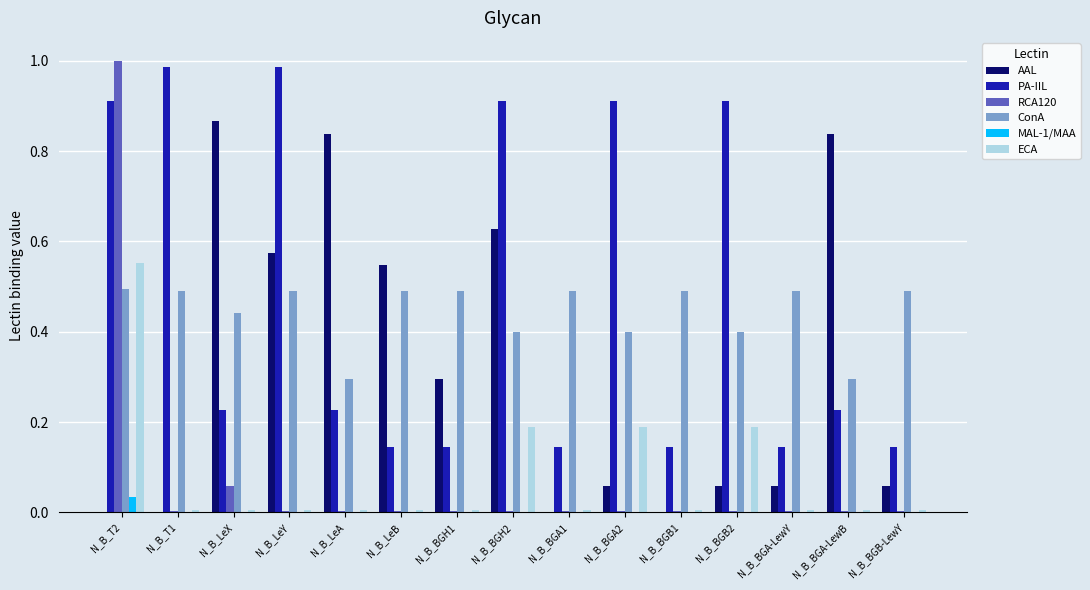

At which label does ConA reach its minimum?

N_B_LeA